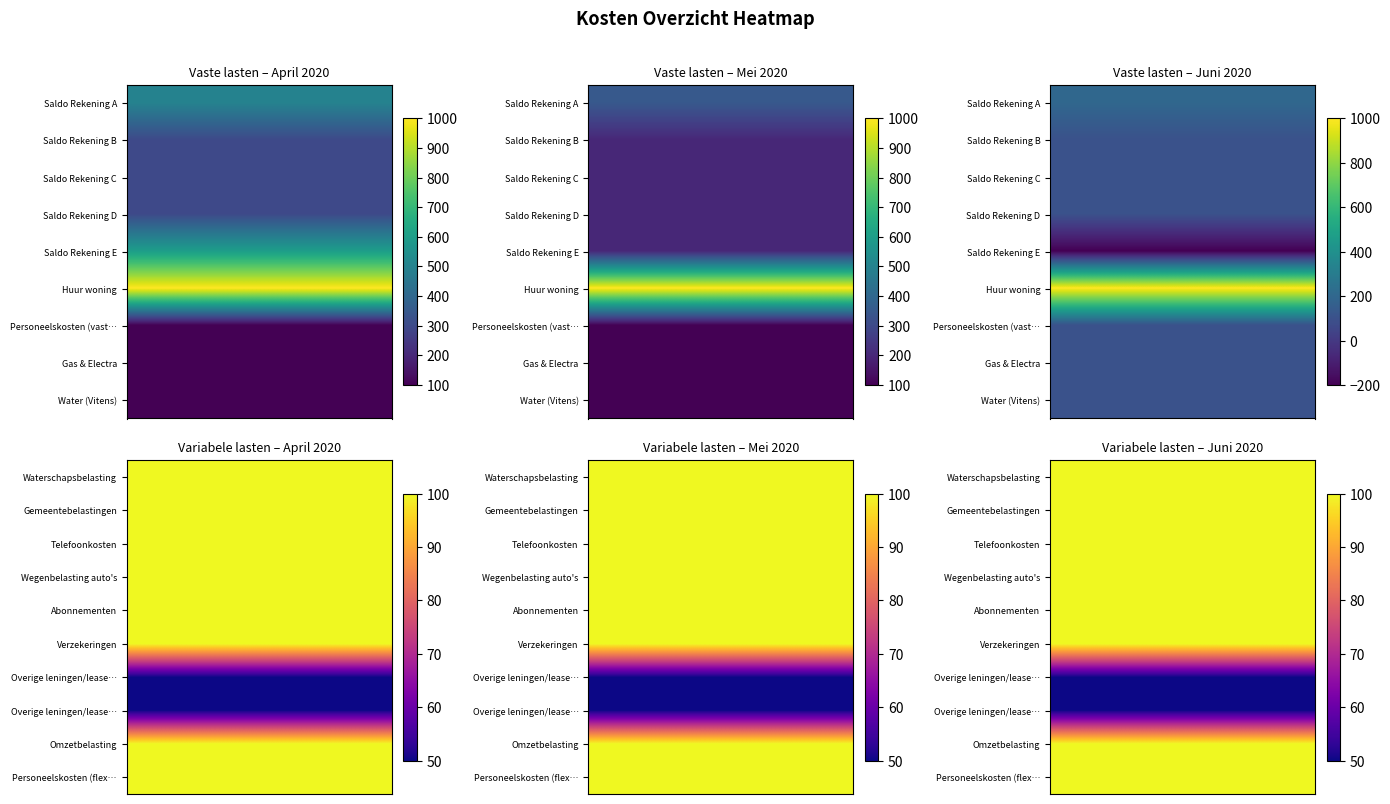

How many categories are shown in the chart?

3